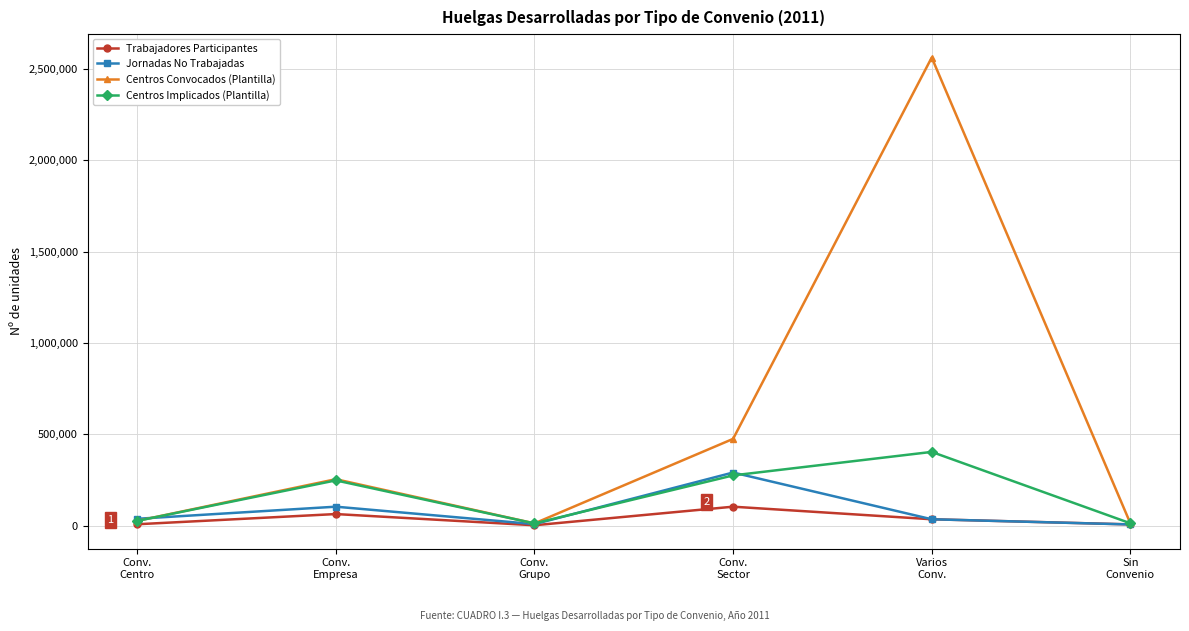

What is the sum of the Centros Convocados (Plantilla) values at Conv.
Empresa and Varios
Conv.?

2815845